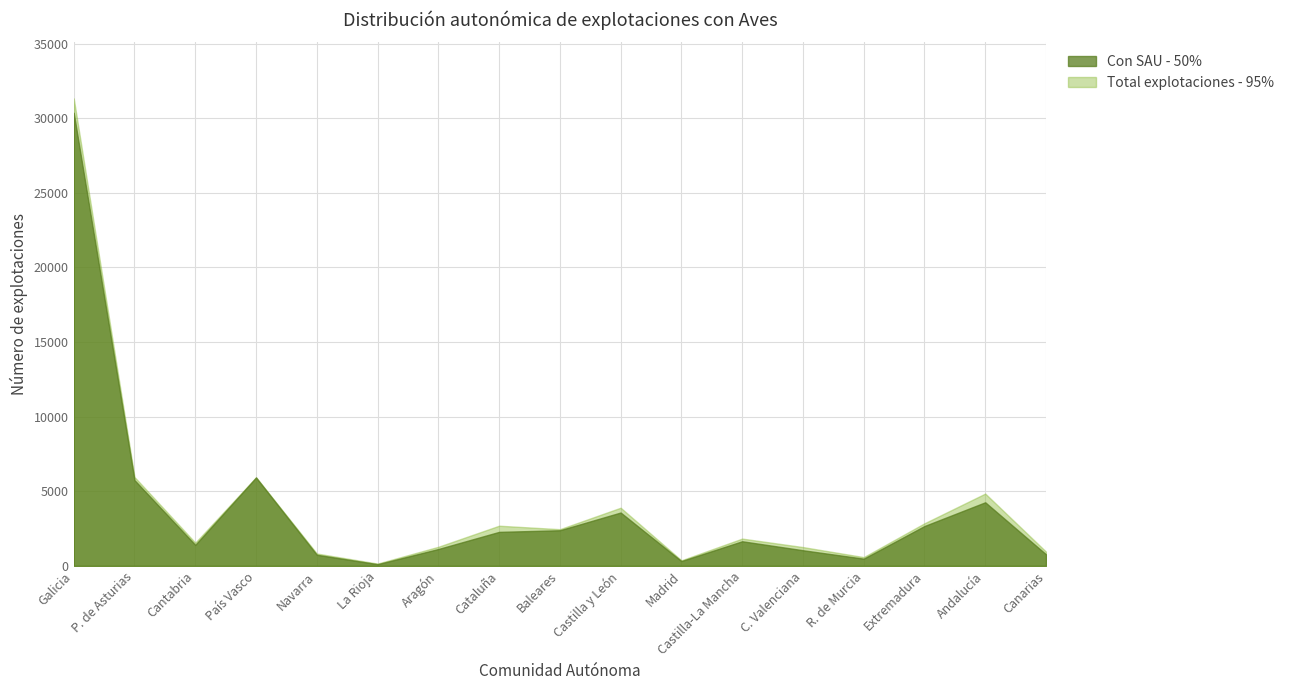

What is the spread (max minus min) of values at Cantabria?

147